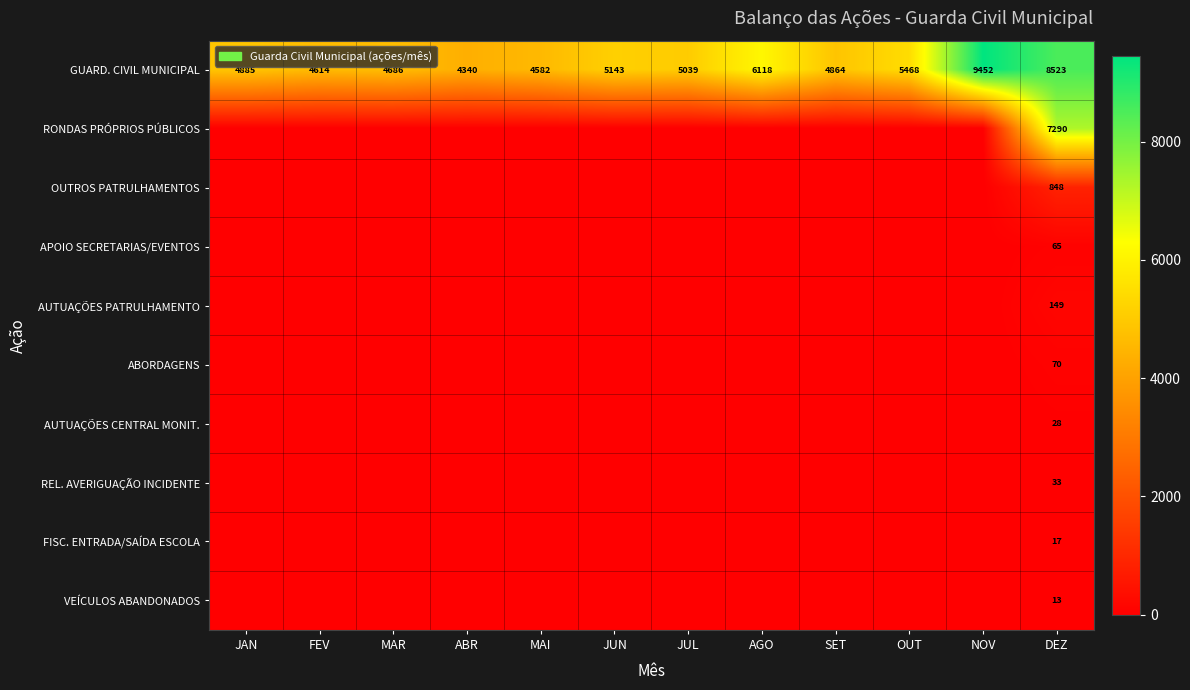

How many data points in GUARD. CIVIL MUNICIPAL are less than 5039?

6